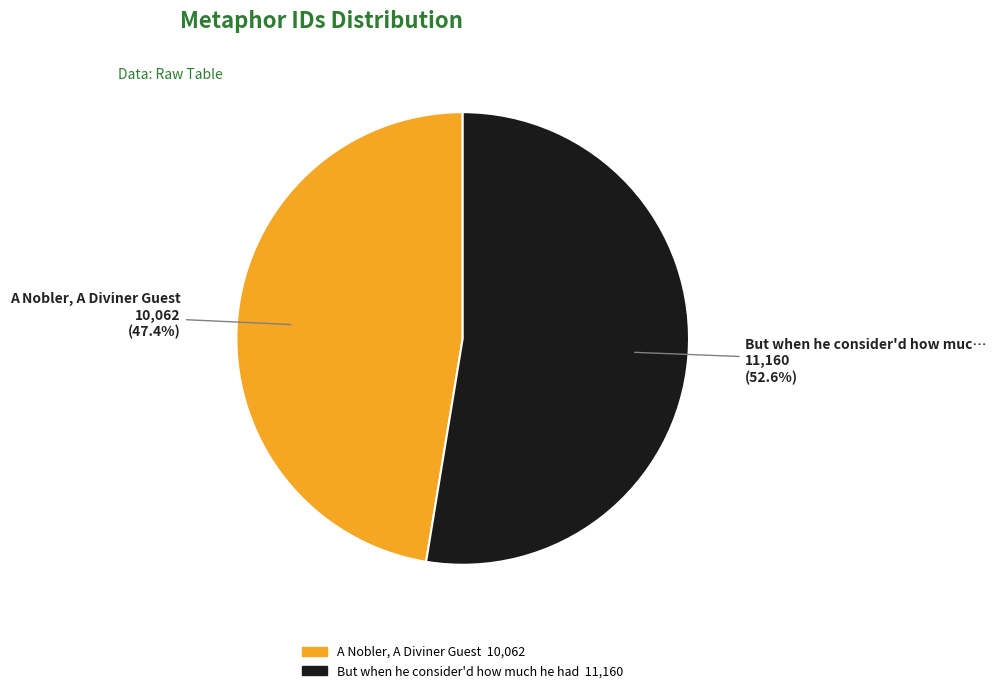

How many segments does this pie chart have?

2